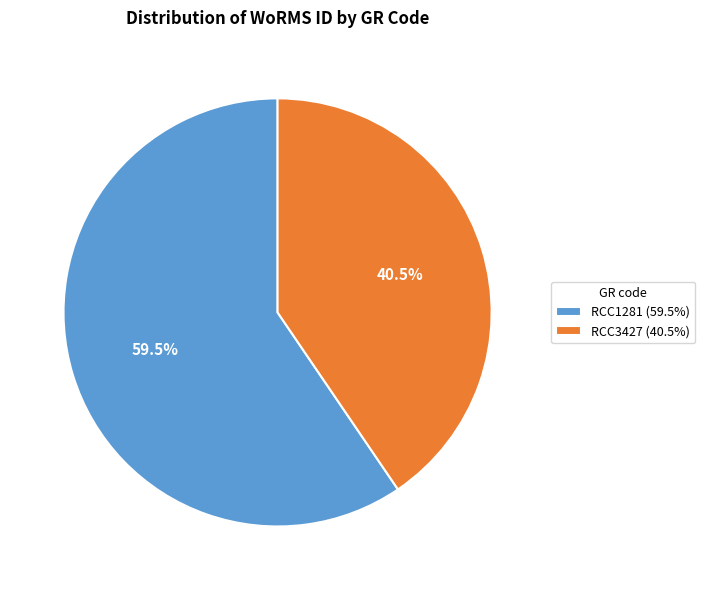

To the nearest percent, what is the average slice percentage?

50%